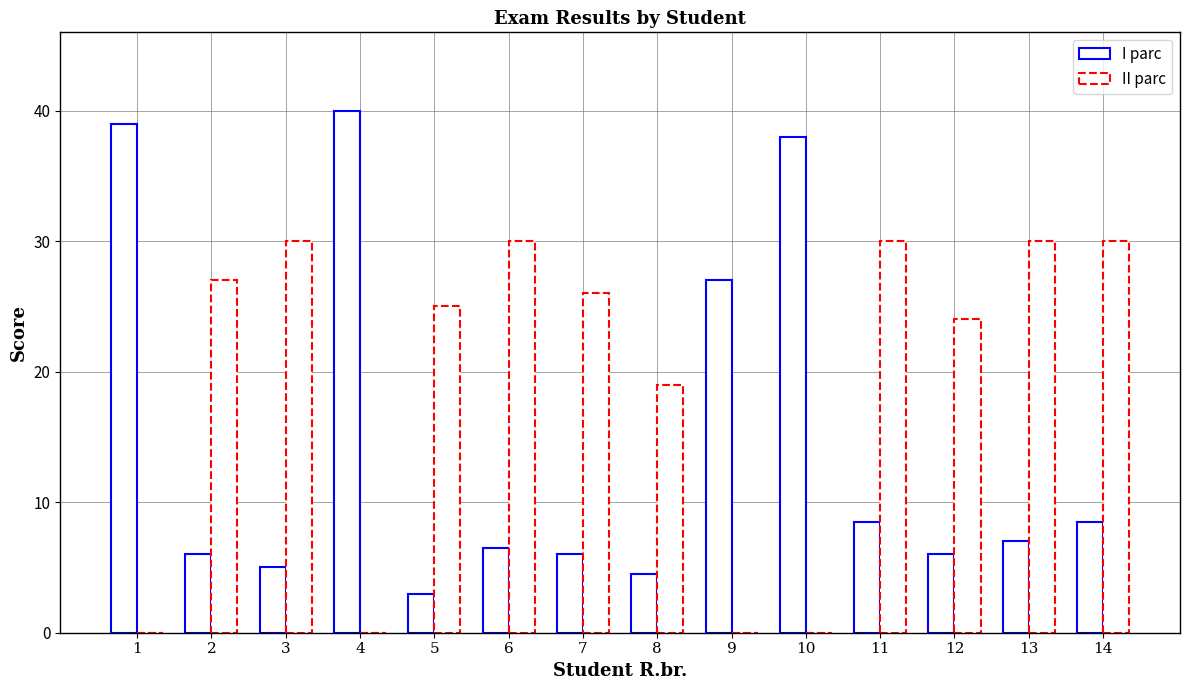

At which label does I parc reach its peak?

4